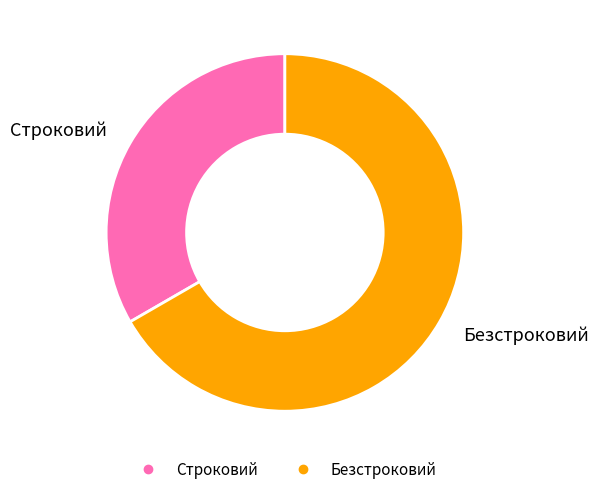

Count the number of slices in the pie.

2